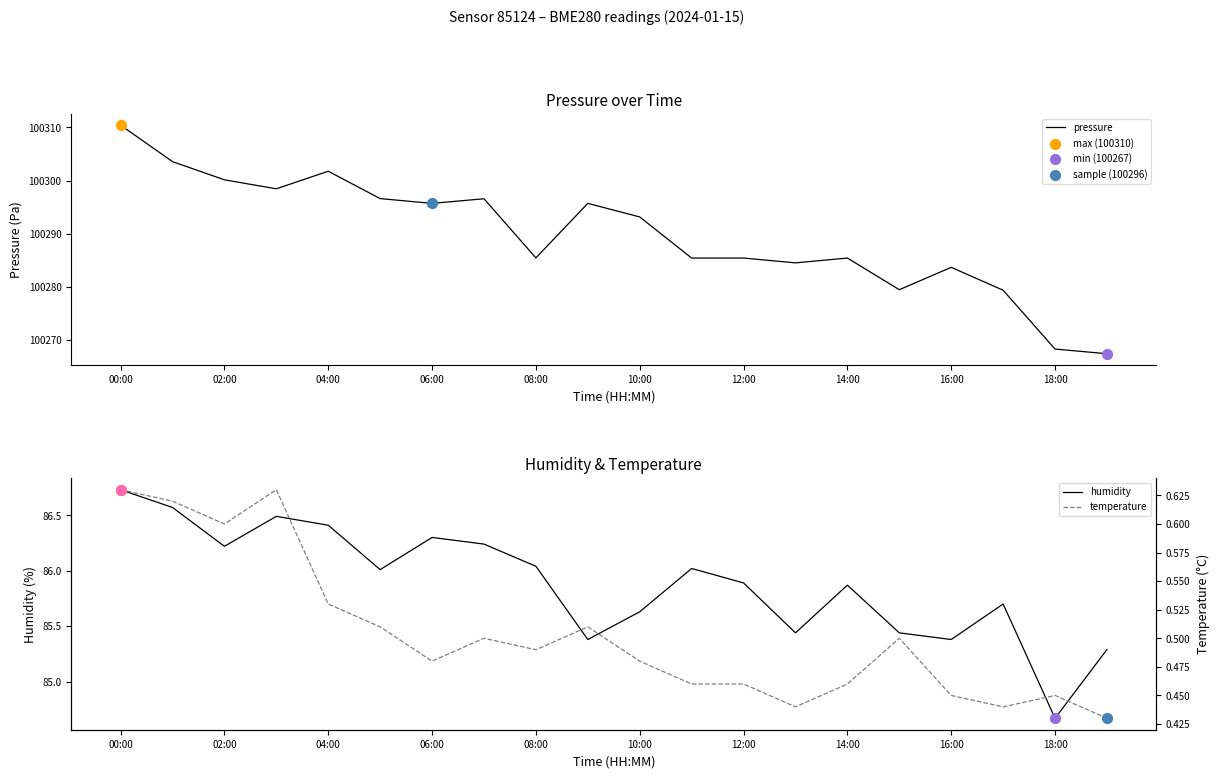

Which series contains the lowest Y value?

temperature